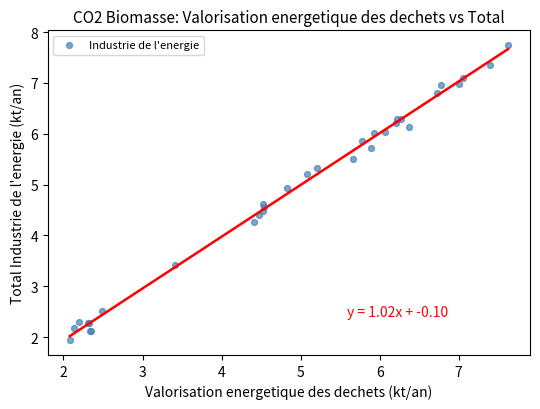

What Y value in the scatter plot is closest to 4?

4.3